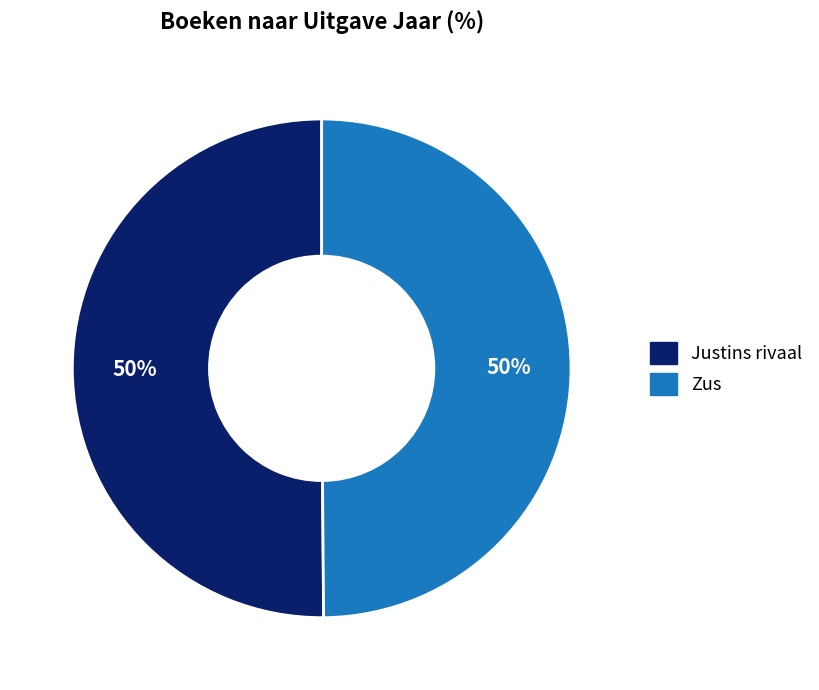

Count the number of slices in the pie.

2